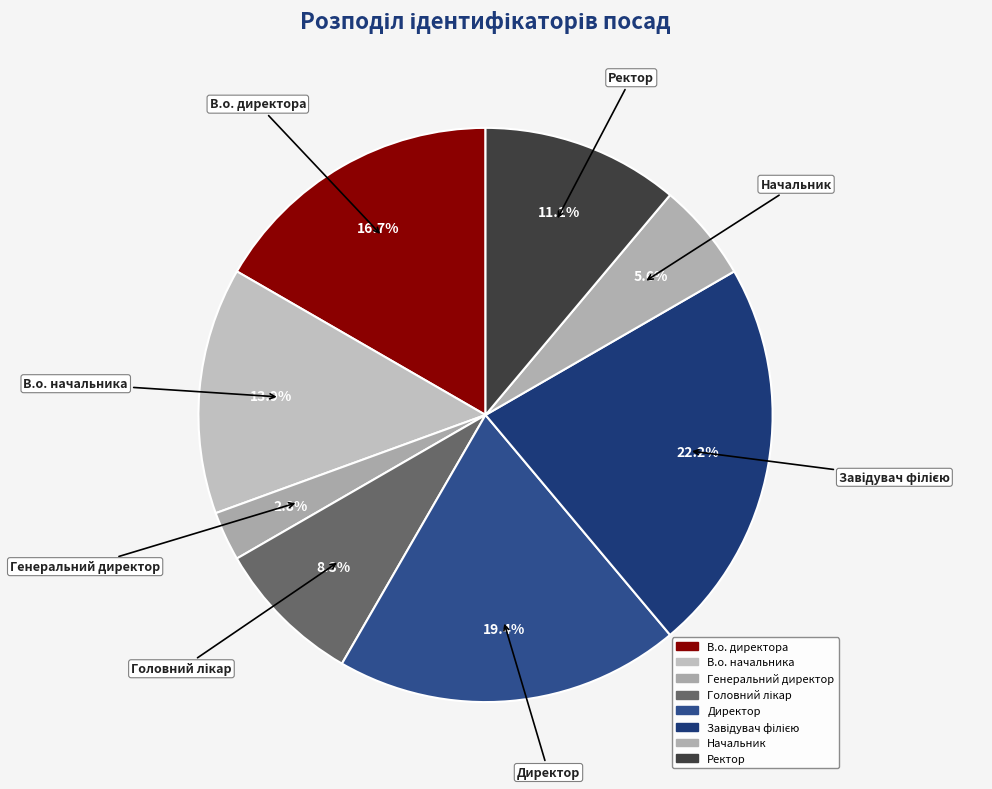

Which has a higher value, Директор or Головний лікар?

Директор